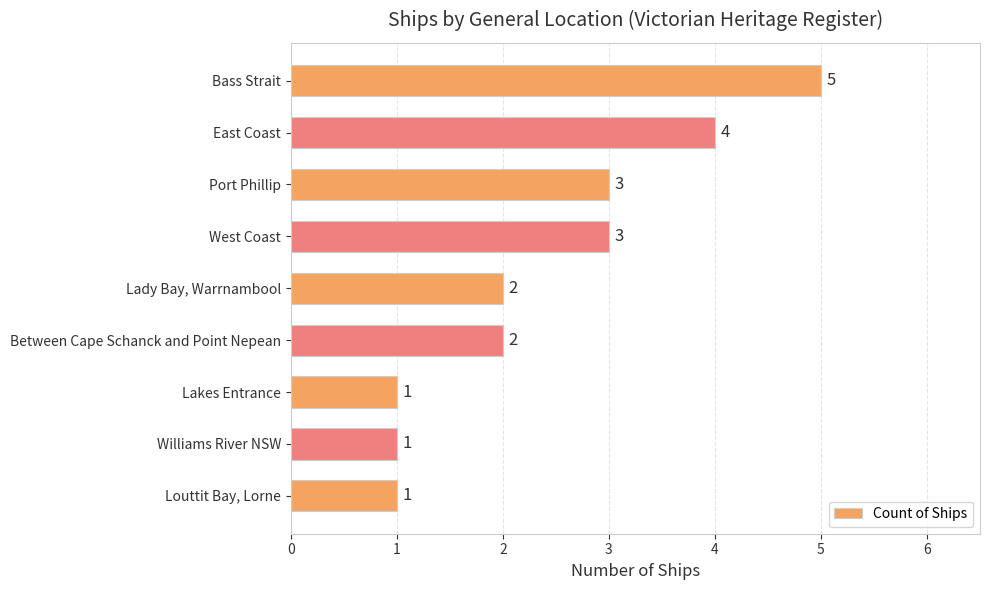

Which label corresponds to the largest value in the chart?

Bass Strait